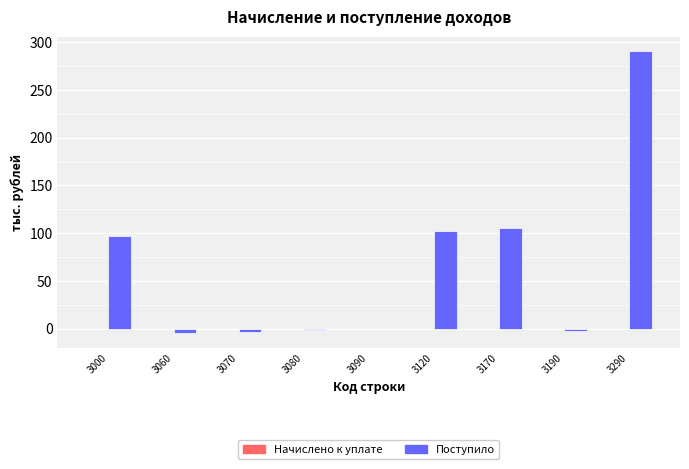

What is the change in value from 3120 to 3290?

+189